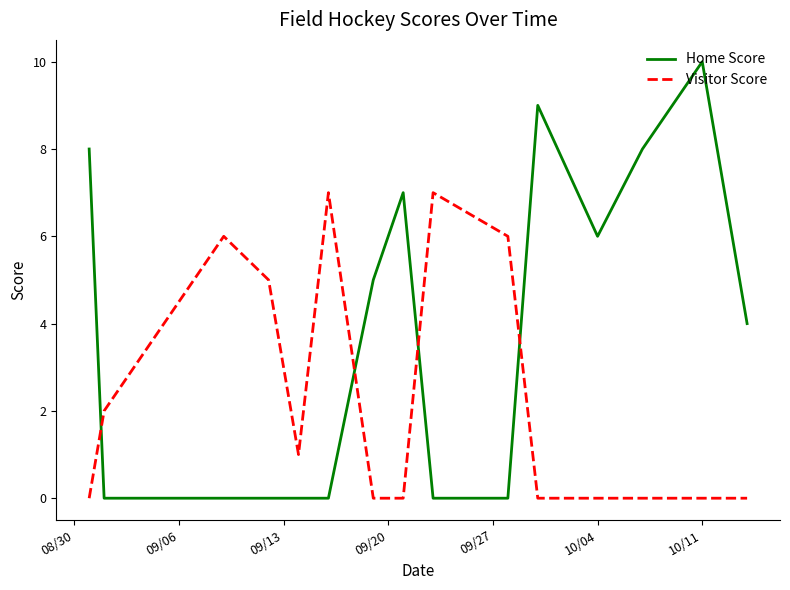

True or false: Home Score and Visitor Score intersect in this chart.

True